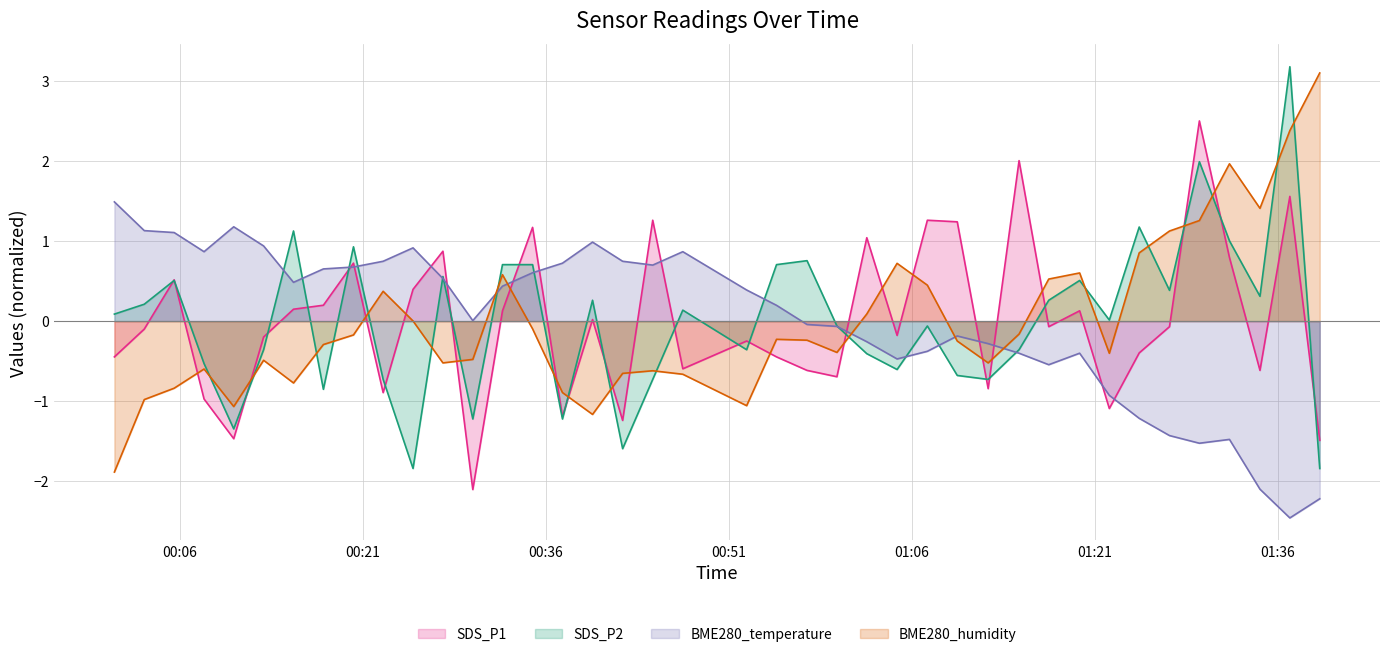

What is the highest value of the BME280_temperature series?

1.5